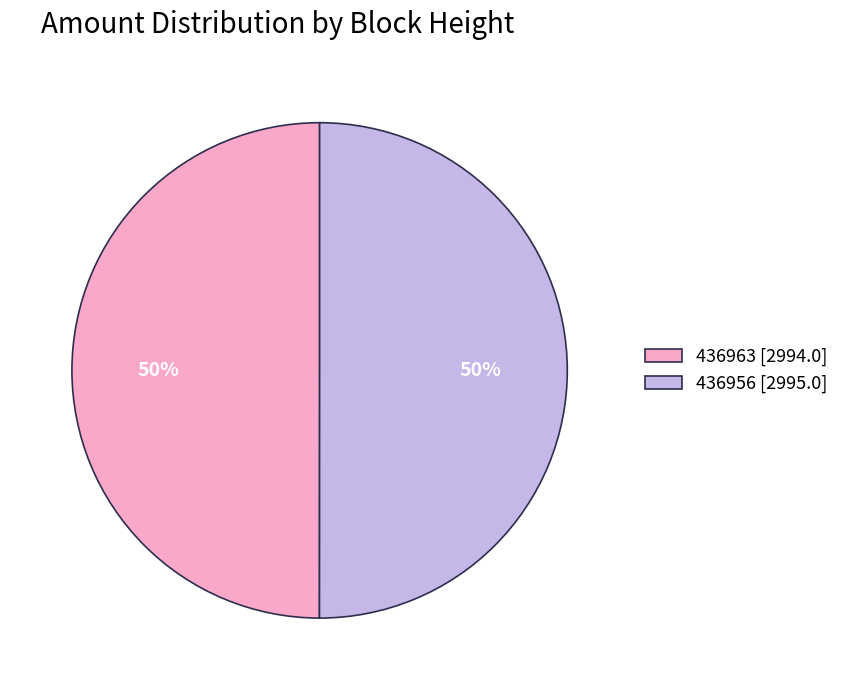

Is the sum of 436963 [2994.0] and 436956 [2995.0] greater than half?

Yes